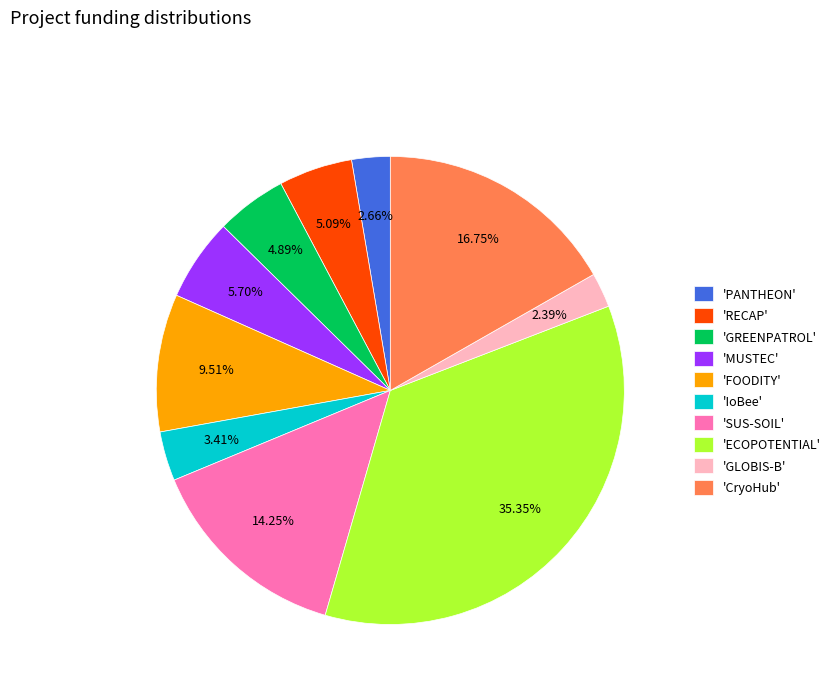

Does 'GLOBIS-B' represent more than half of the total?

No